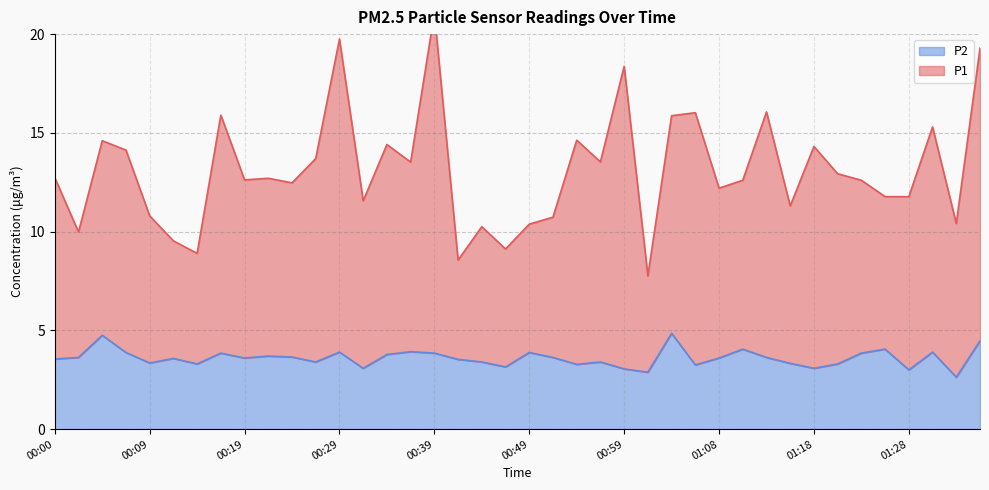

The P1 series shows 14.4 at 00:34. True or false?

True